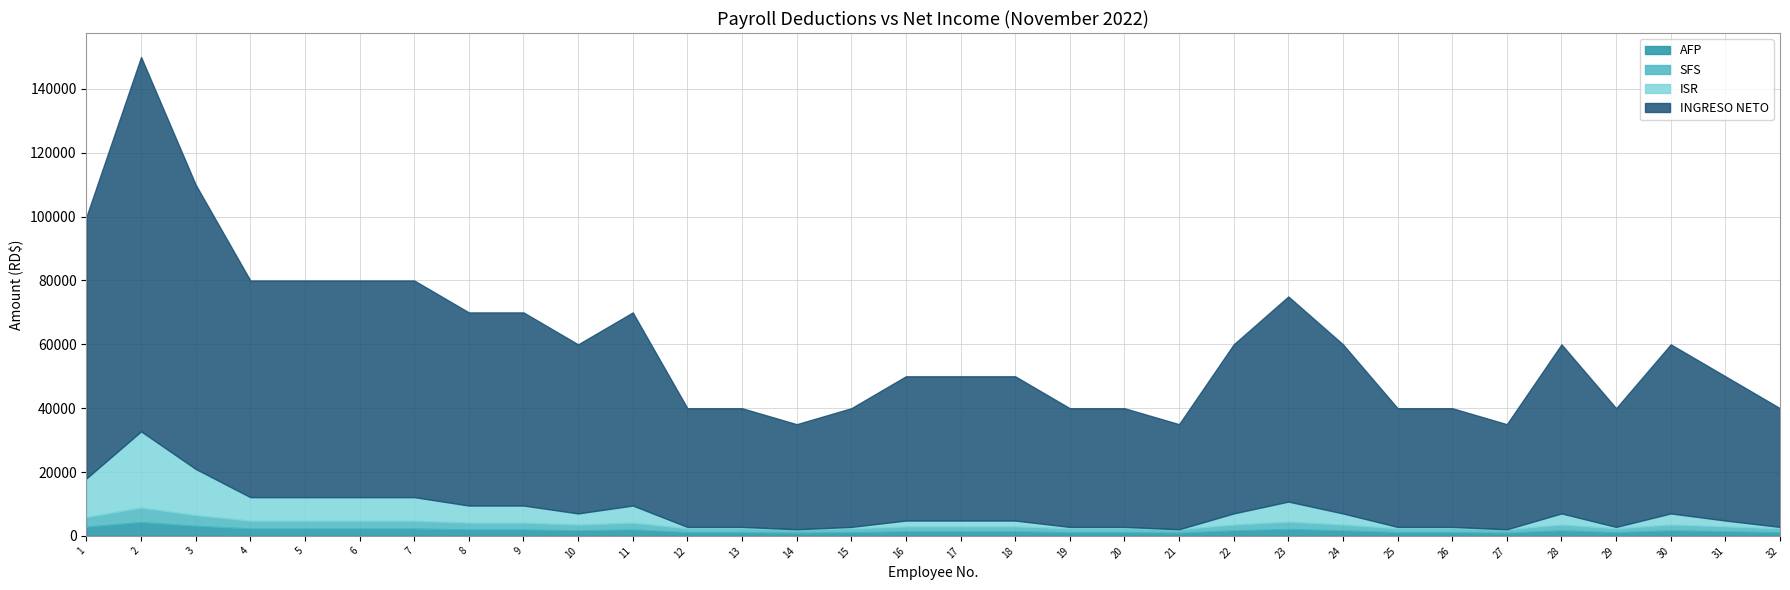

At which label does AFP first exceed 1722?

1